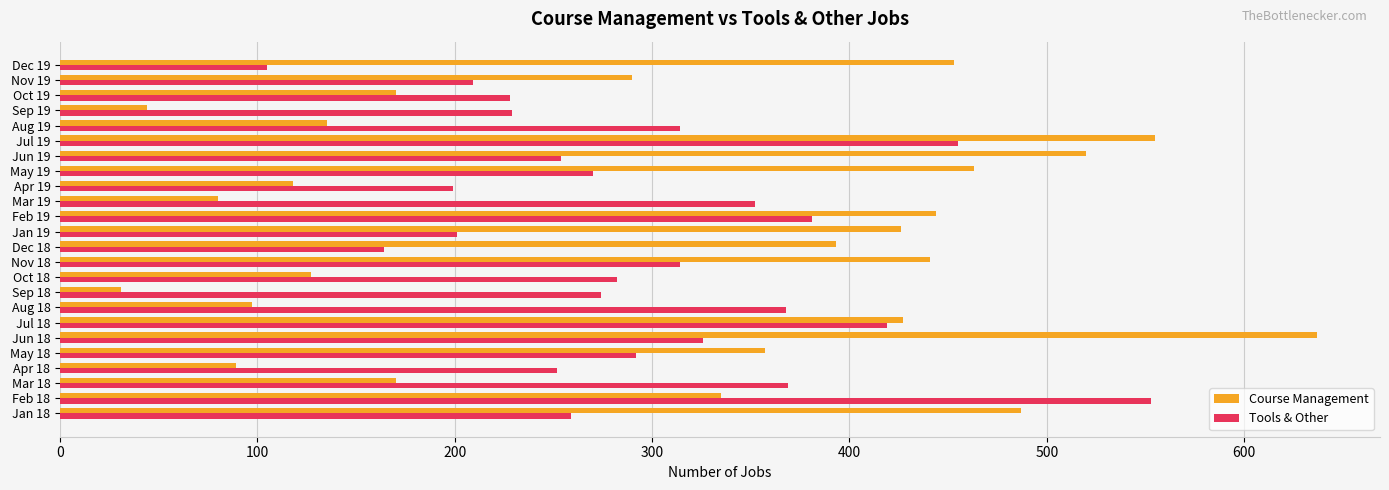

Which series has the widest spread of values?

Course Management